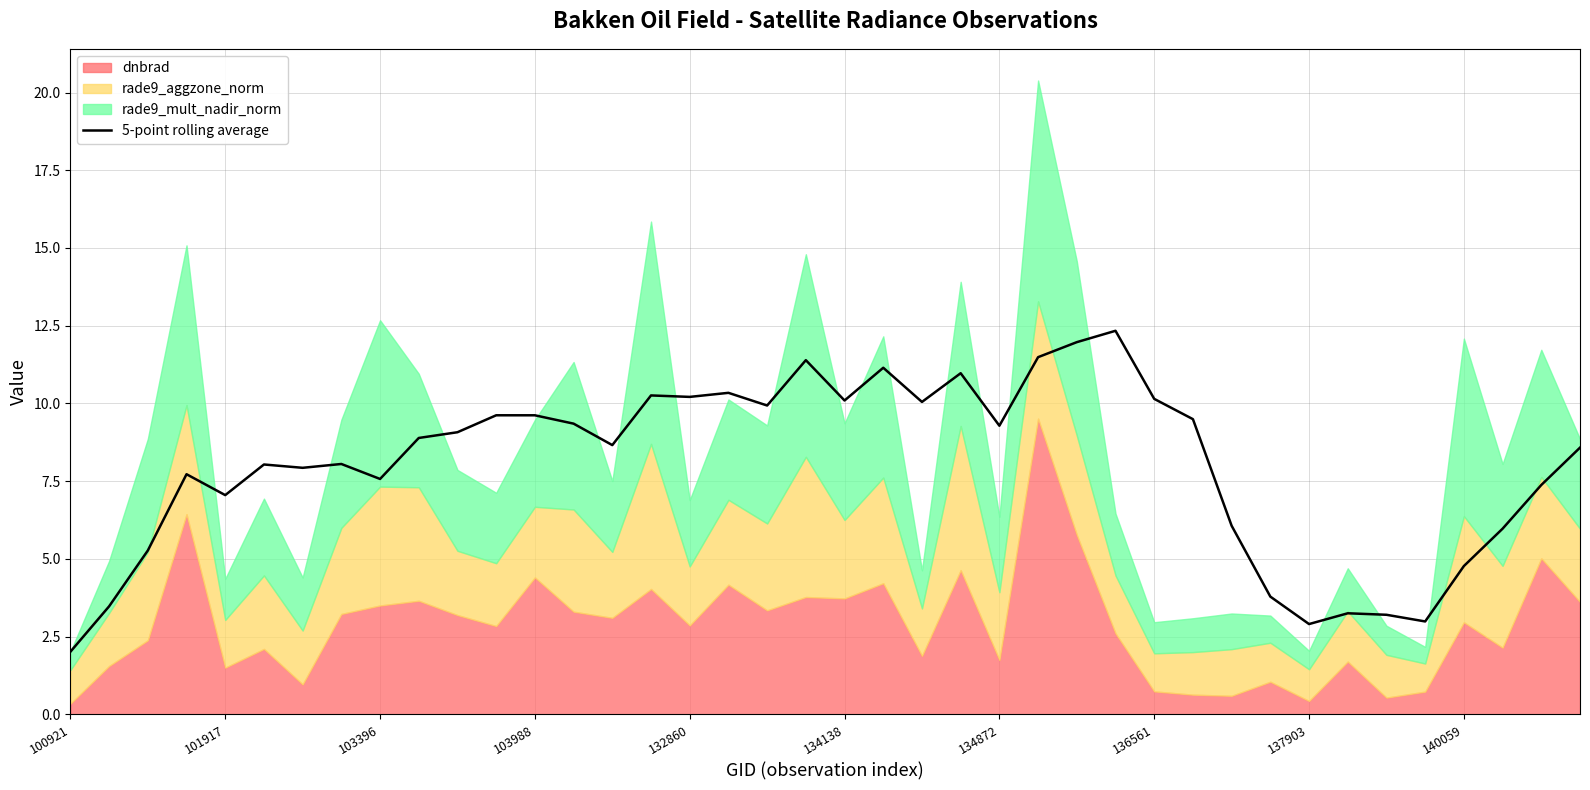

The value of 5-point rolling average at 132860 is 10.2. True or false?

True